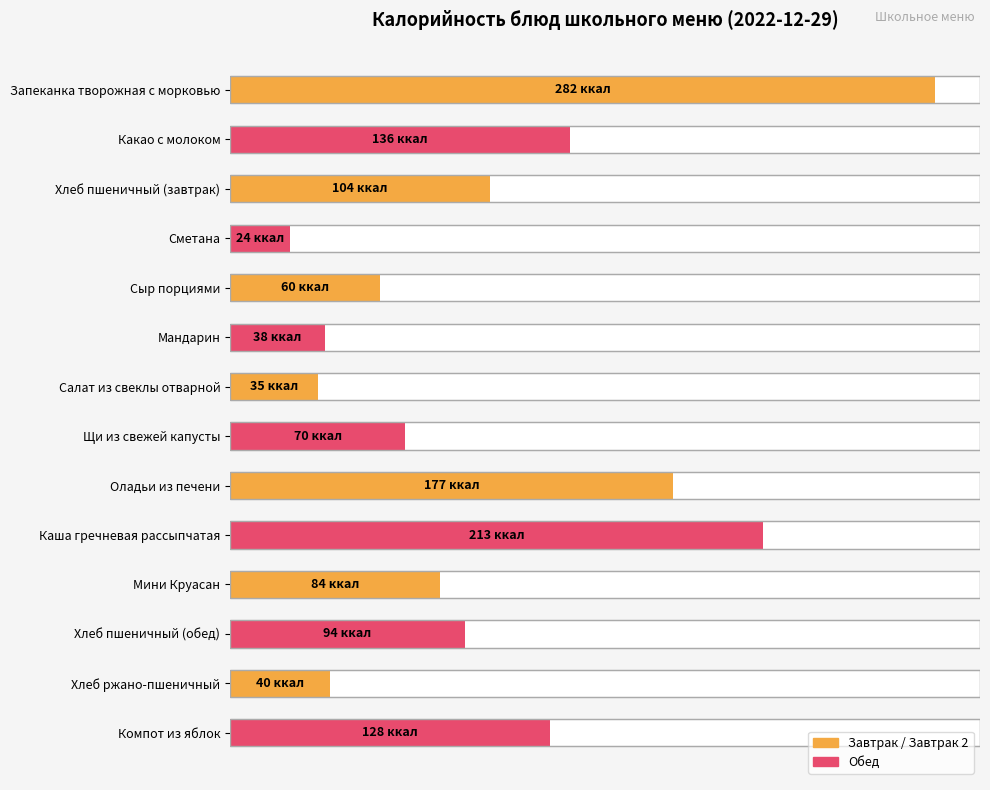

What is the maximum value shown in the chart?

282